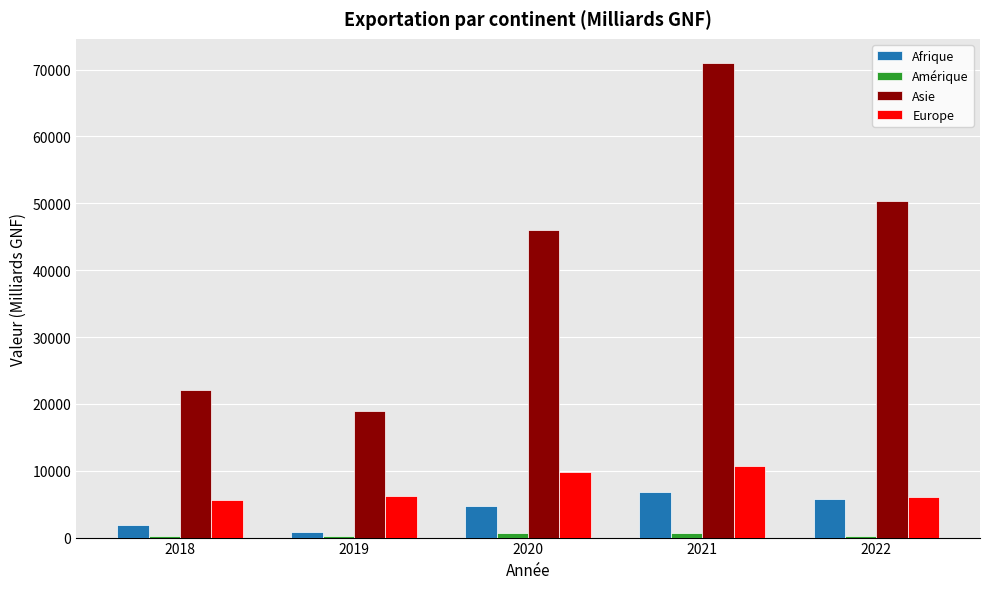

What is the greatest value displayed?

71053.8